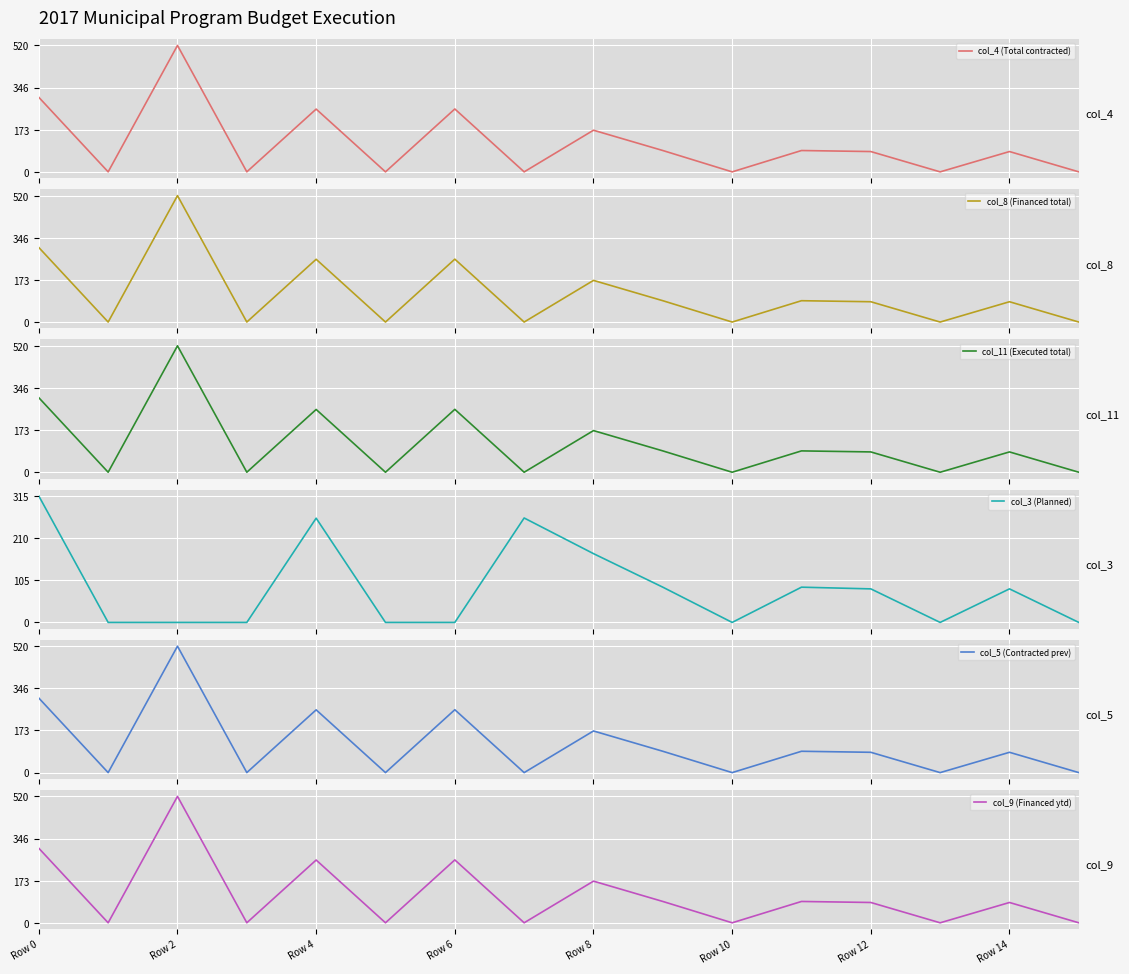

Reading right to left, extract all data points from this chart.

col_4 (Total contracted): 0.0	83.5	0.0	83.5	87.7	0.0	87.7	171.2	0.0	258.6	0.0	258.1	0.1	519.7	0.0	306.5
col_8 (Financed total): 0.0	83.5	0.0	83.5	87.7	0.0	87.7	171.2	0.0	258.6	0.0	258.1	0.1	519.7	0.0	306.5
col_11 (Executed total): 0.0	83.5	0.0	83.5	87.7	0.0	87.7	171.2	0.0	258.6	0.0	258.1	0.1	519.7	0.0	306.5
col_3 (Planned): 0.0	83.5	0.0	83.5	87.7	0.0	87.7	171.2	259.9	0.0	0.0	259.4	0.0	0.0	0.0	314.7
col_5 (Contracted prev): 0.0	83.5	0.0	83.5	87.7	0.0	87.7	171.2	0.0	258.6	0.0	258.1	0.1	519.7	0.0	306.5
col_9 (Financed ytd): 0.0	83.5	0.0	83.5	87.7	0.0	87.7	171.2	0.0	258.6	0.0	258.1	0.1	519.7	0.0	306.5